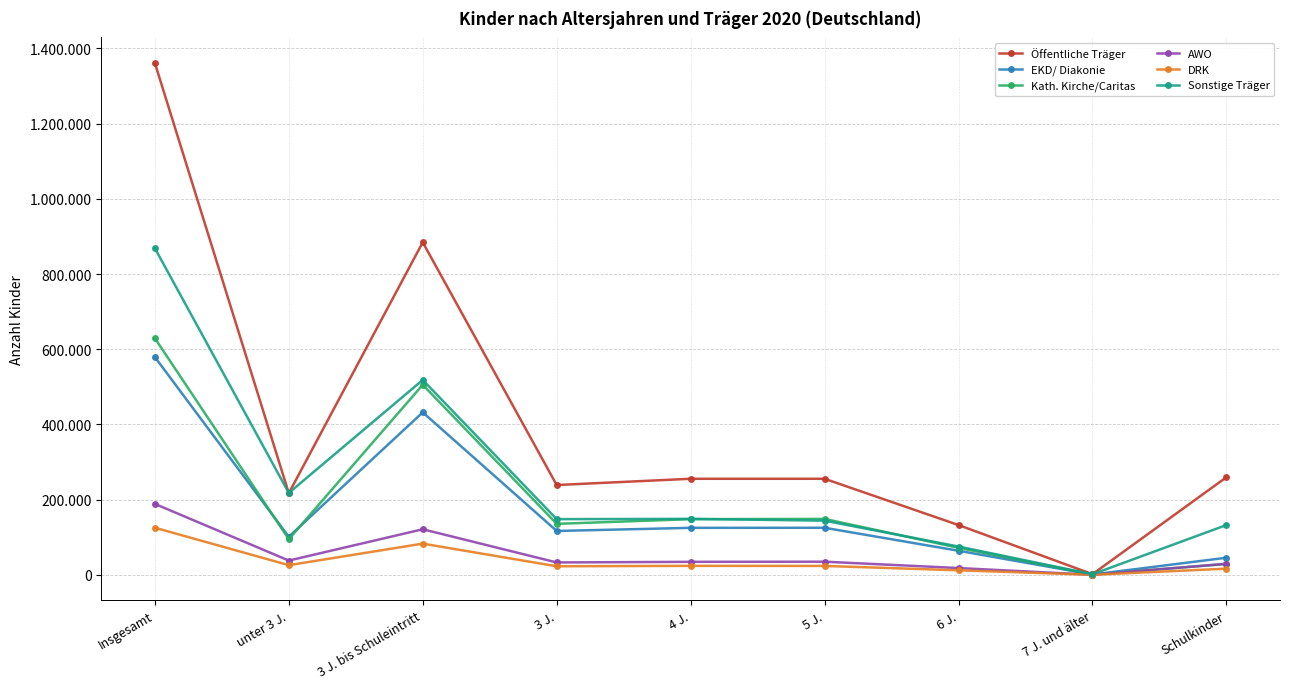

Where does the EKD/ Diakonie series first go above 116767?

Insgesamt